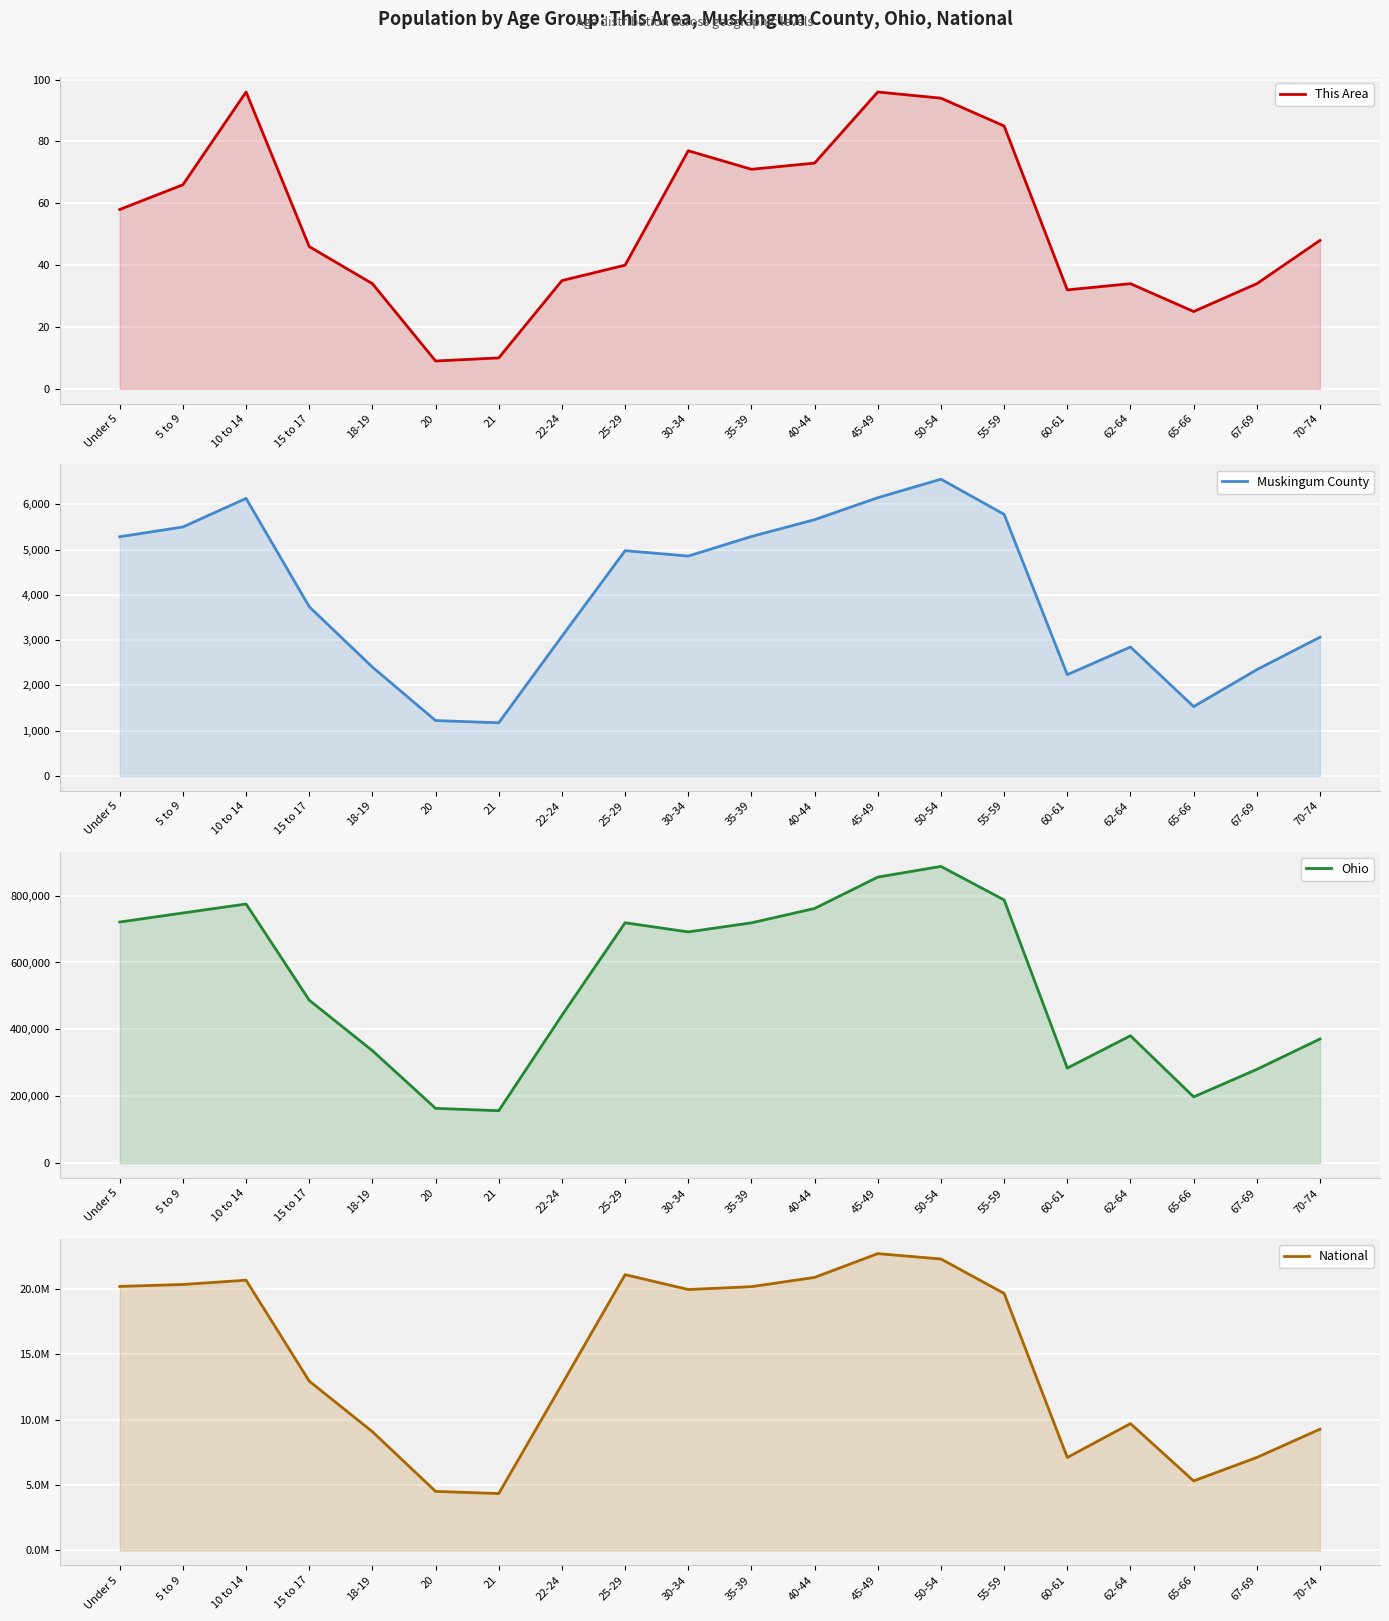

What are all the series names shown in the legend?

This Area, Muskingum County, Ohio, National